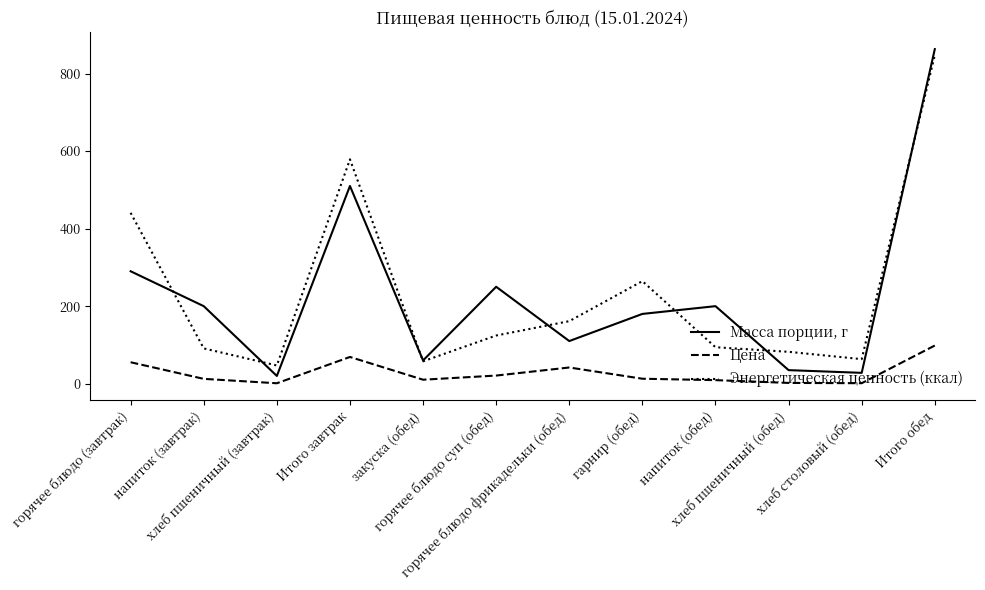

Read the Цена value at горячее блюдо (завтрак).

55.3